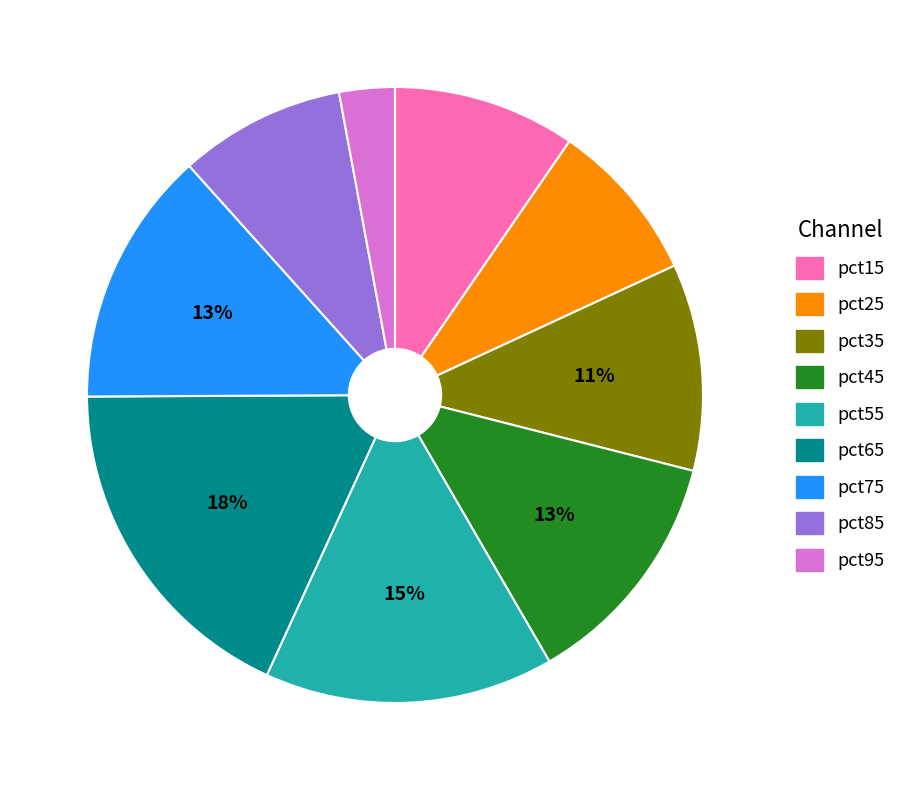

To the nearest percent, what is the difference between the largest and smallest slice percentages?

15%